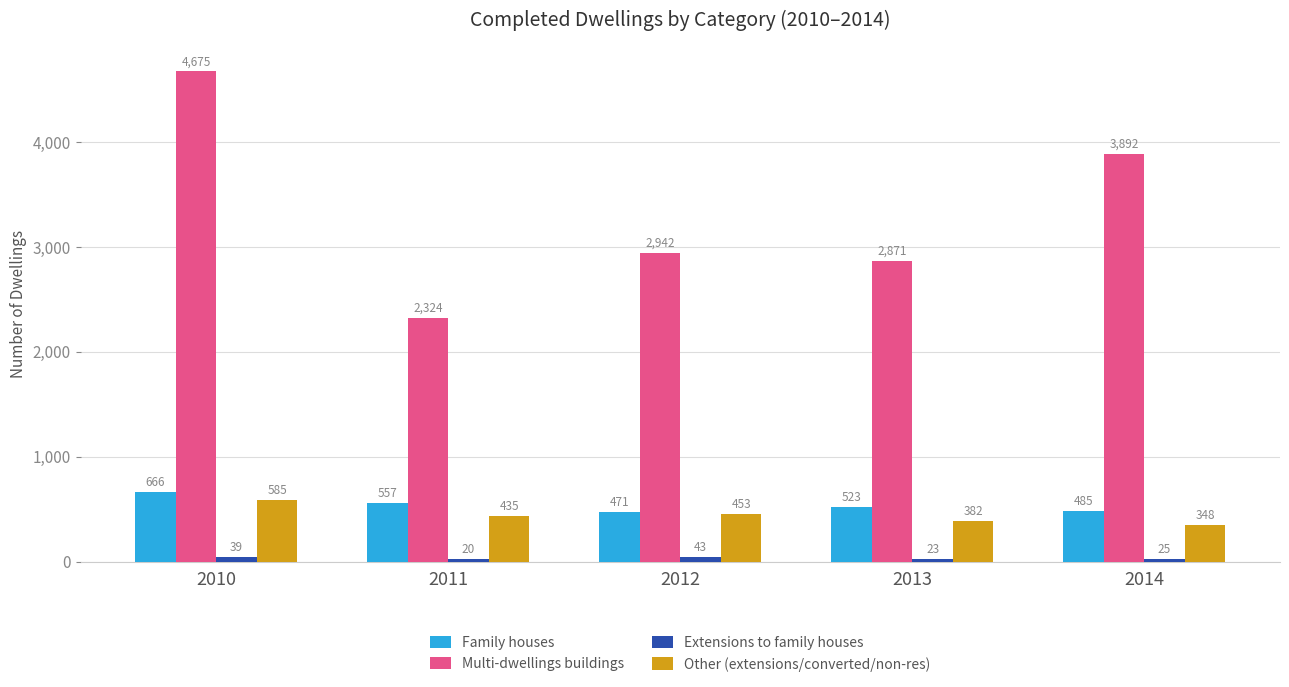

How many series are shown in this chart?

4